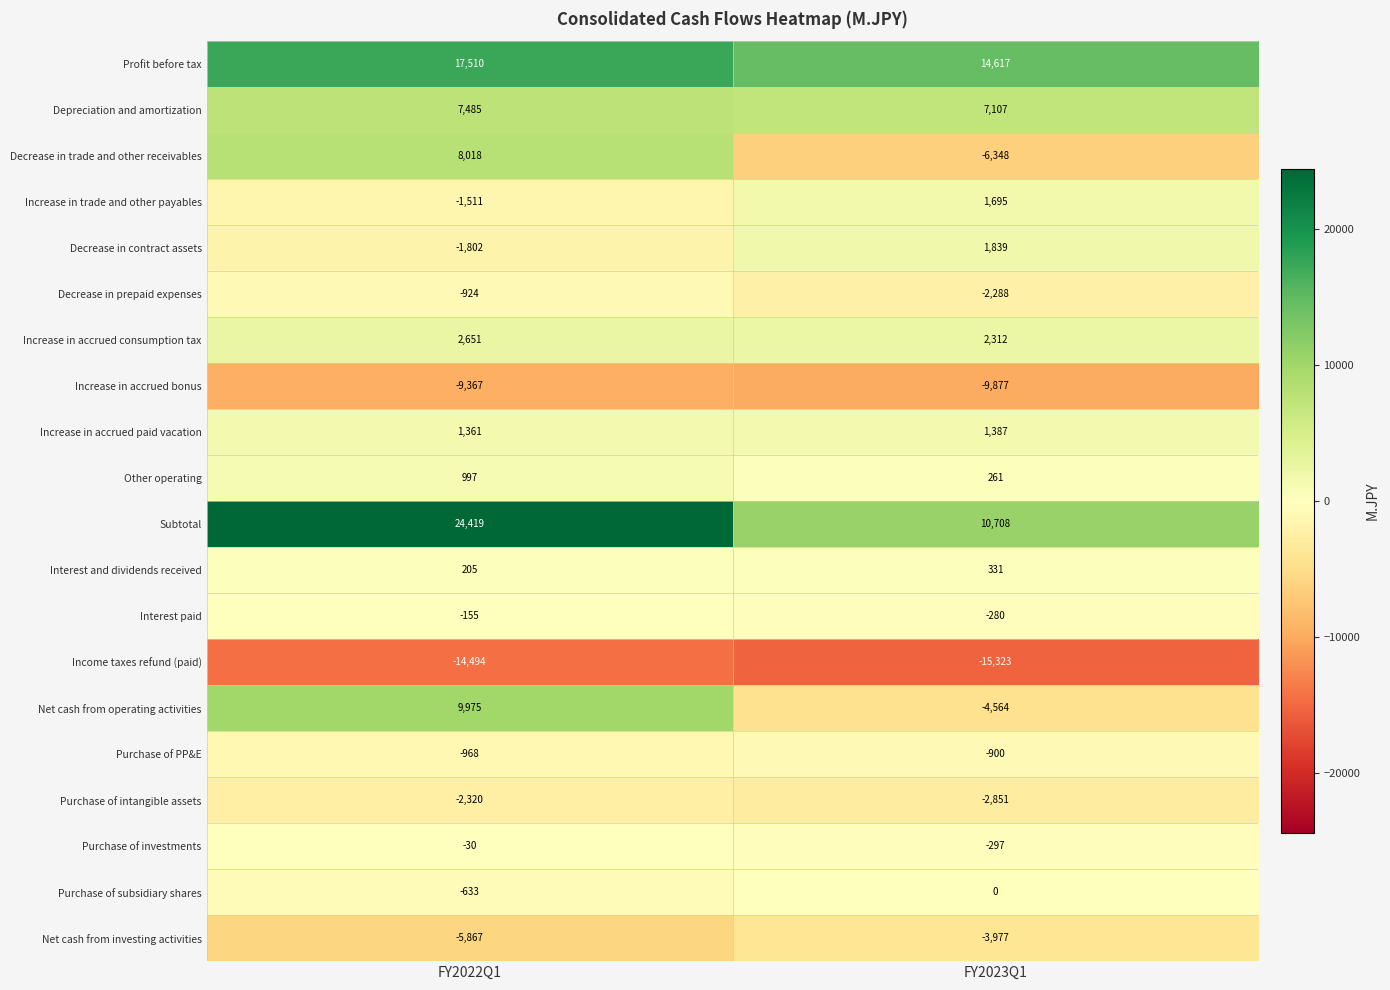

What is the spread (max minus min) of values at FY2022Q1?

38913